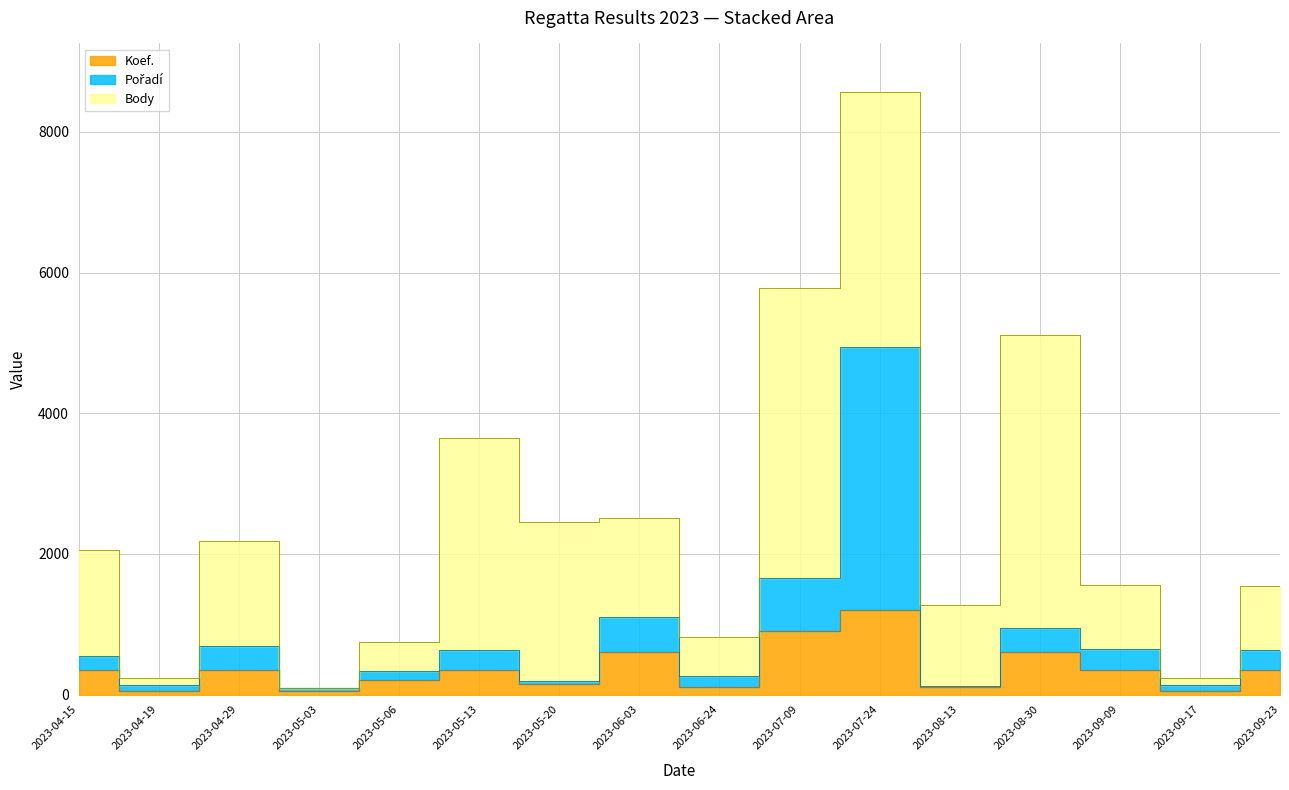

What position from the left is 2023-09-23?

16